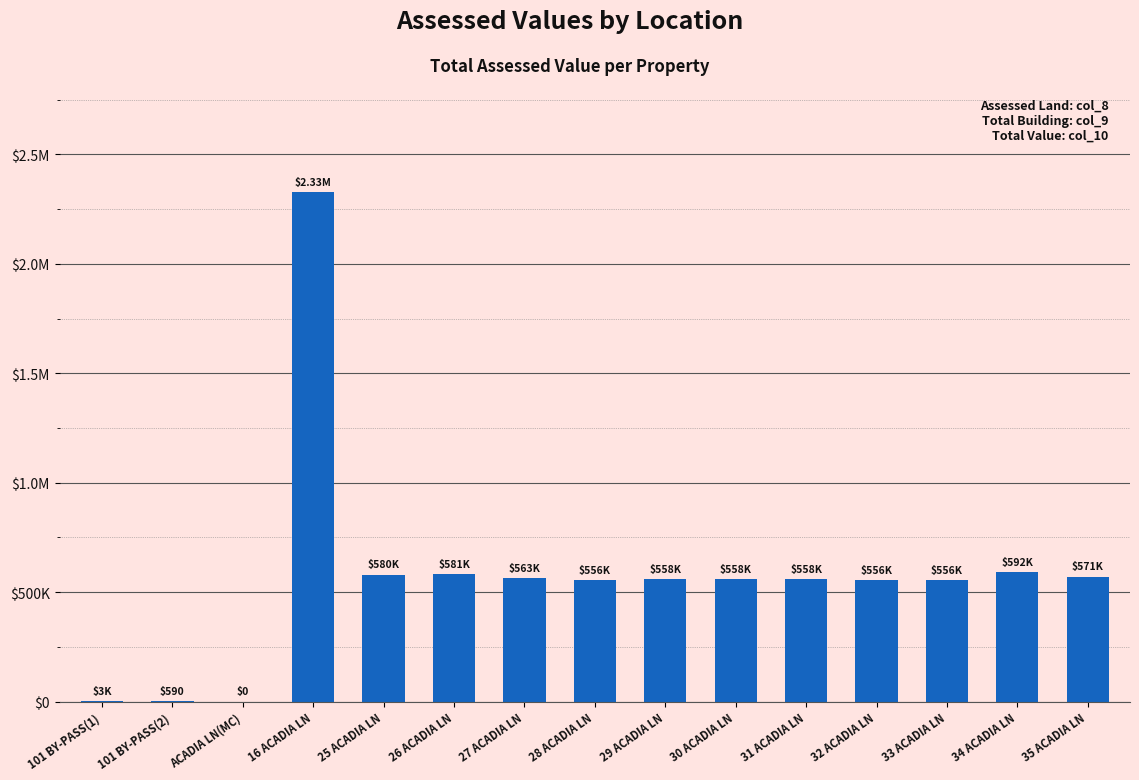

What position from the left is 28 ACADIA LN?

8